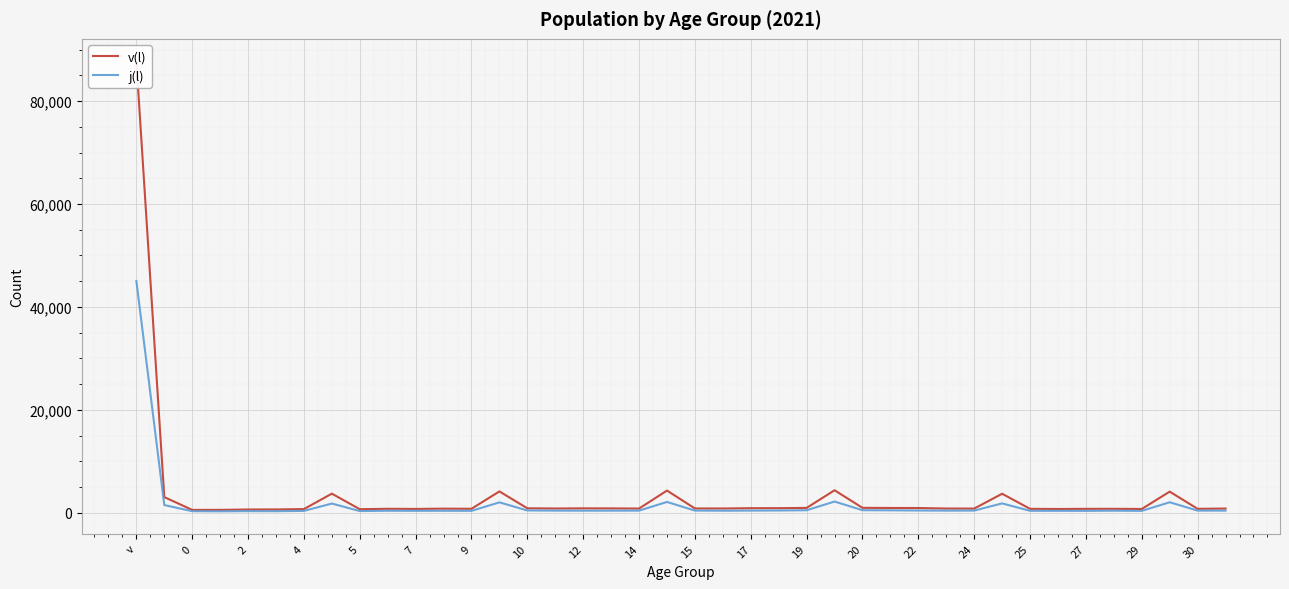

Rank the series by their maximum value, from lowest to highest.

j(l), v(l)